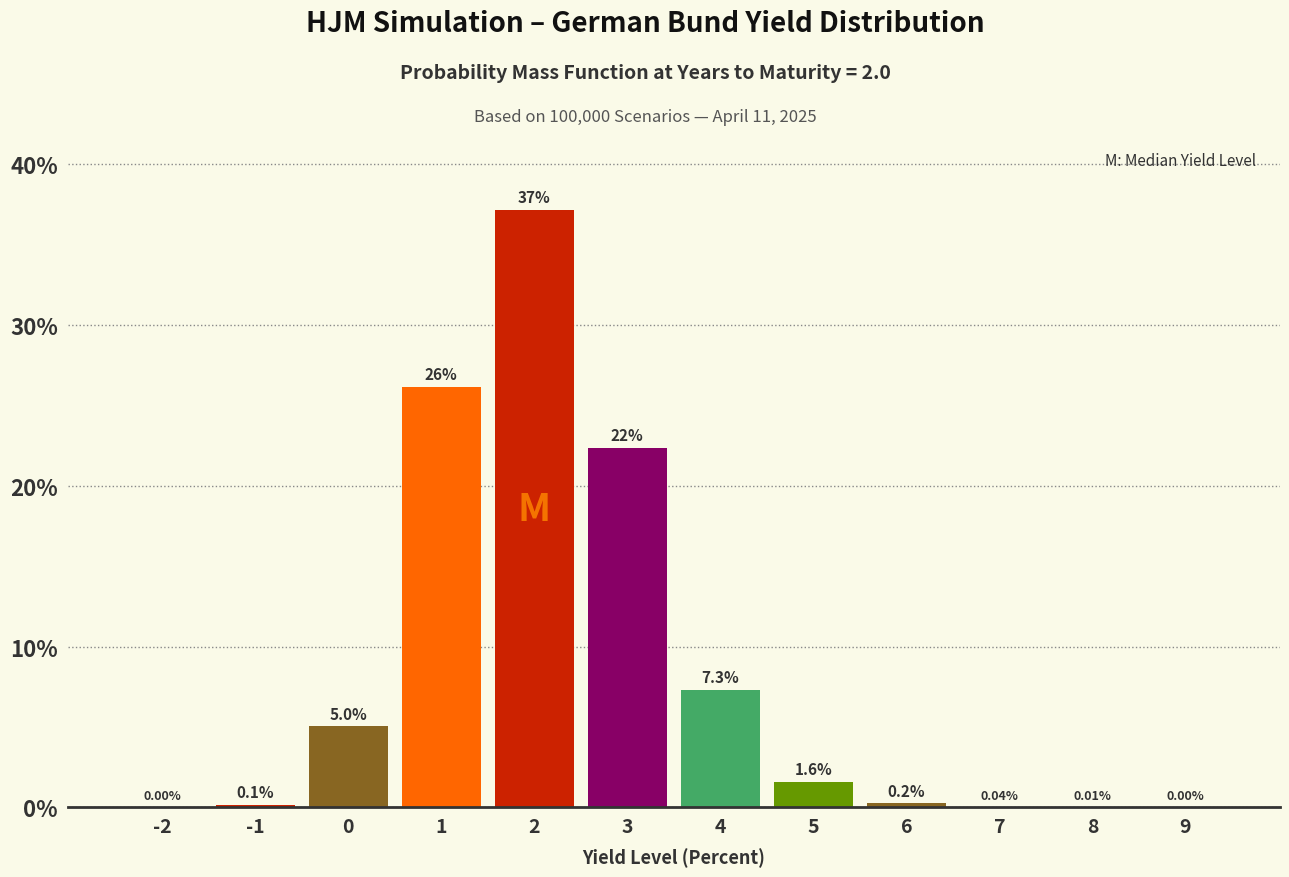

What is the change in value from 2 to 3?

-14.8